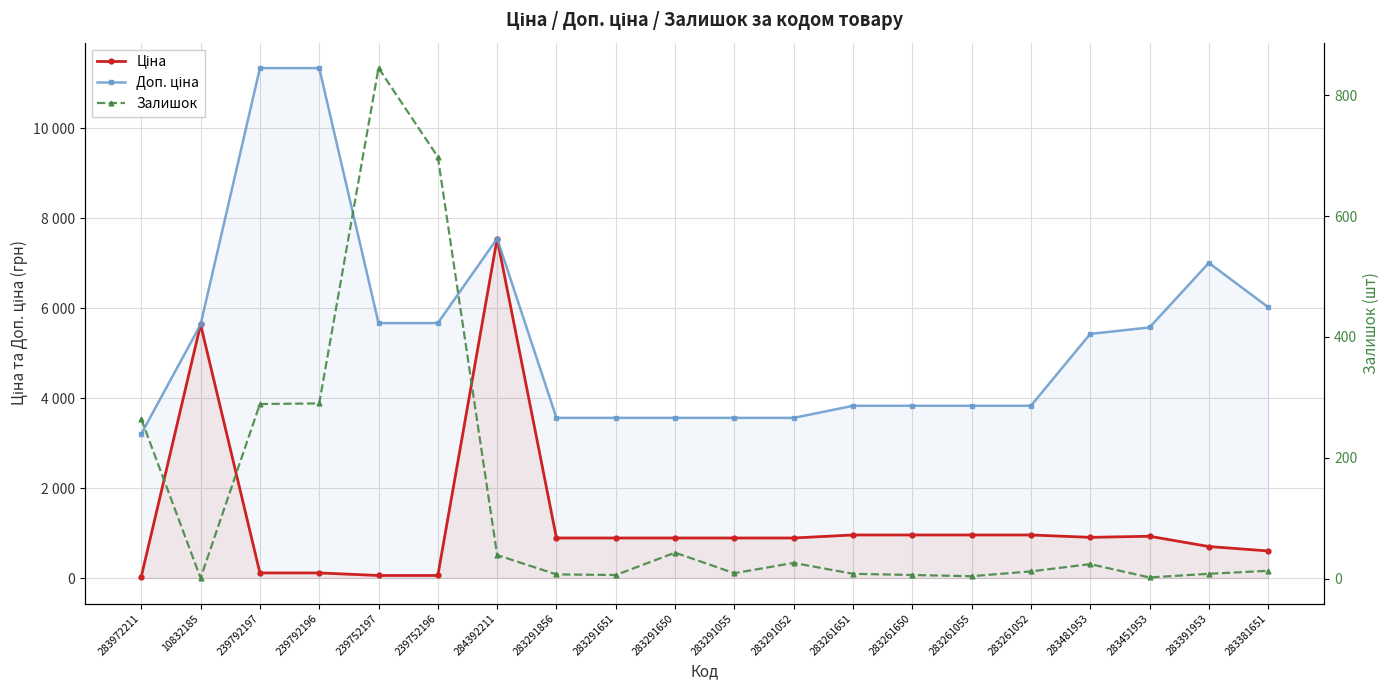

The value of Залишок at 283291651 is 8.1. True or false?

False